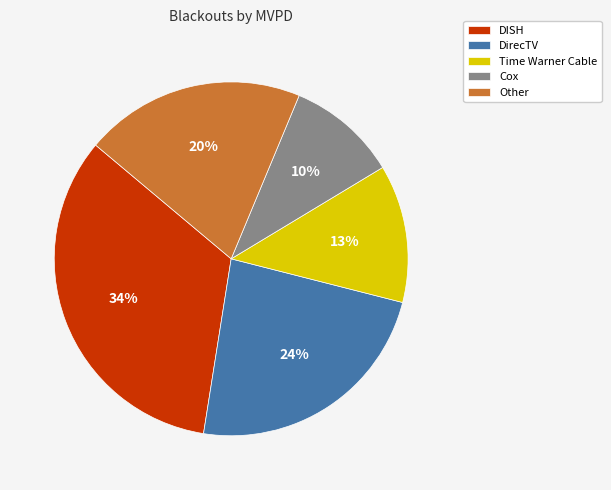

Combined, do DISH and Time Warner Cable account for over 50%?

No